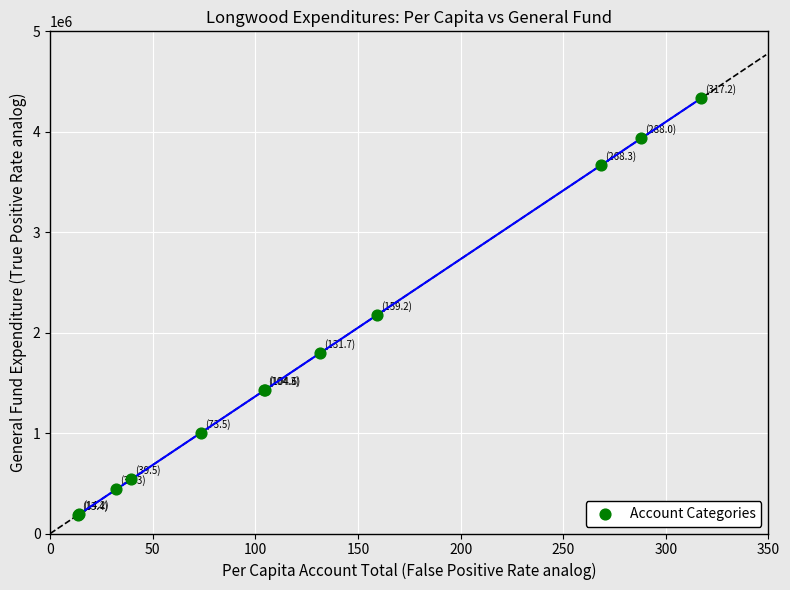

What Y value in the scatter plot is closest to 2258214?

2174567